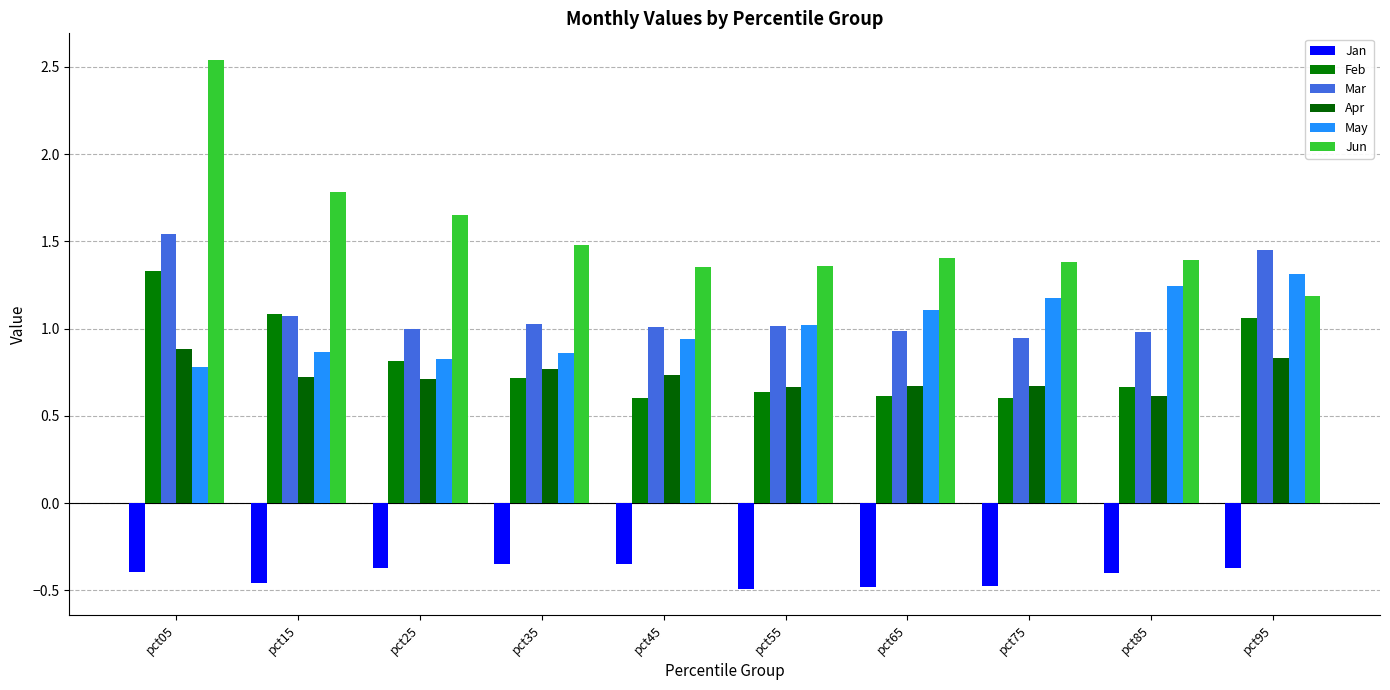

List the series in order of their peak value, lowest first.

Jan, Apr, May, Feb, Mar, Jun